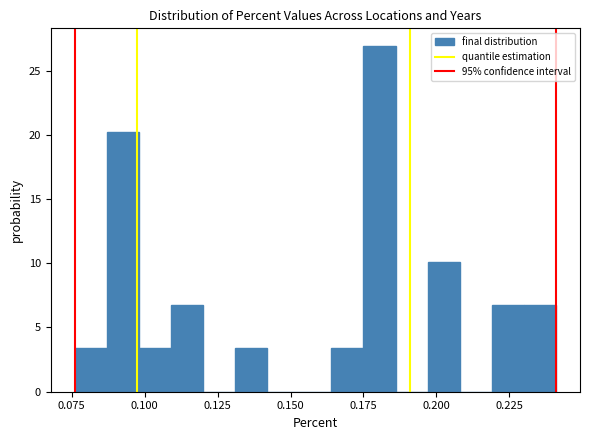

Read against the x-axis, roughly where is the centre of the tallest bar?

0.180